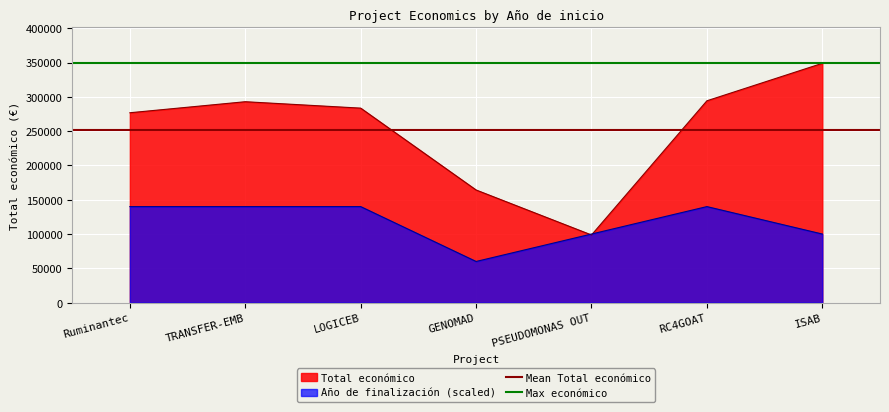

Is it true that Max económico equals 567910.9 at TRANSFER-EMB?

False